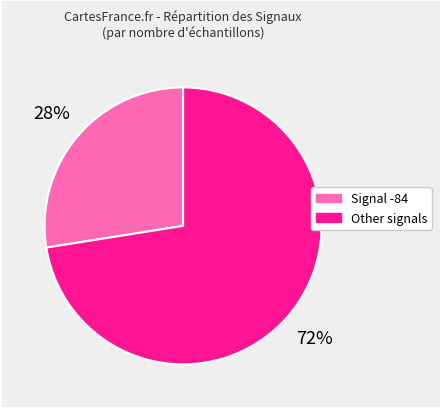

Which category accounts for the majority?

Other signals